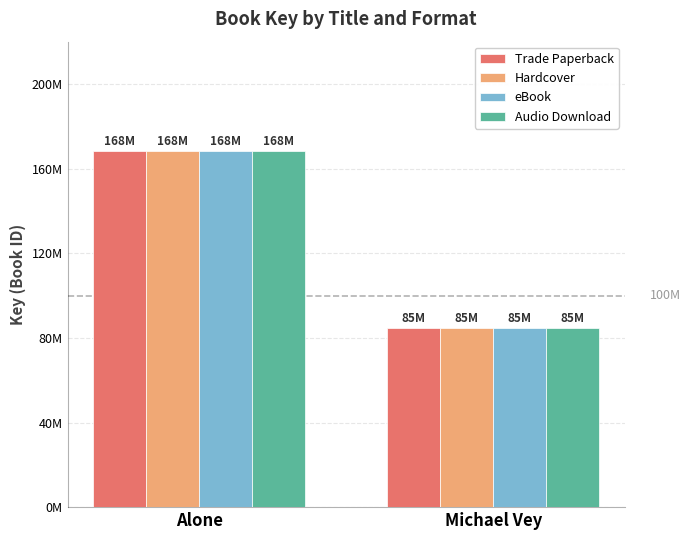

What is the label of the 2nd bar from the left?

Michael Vey